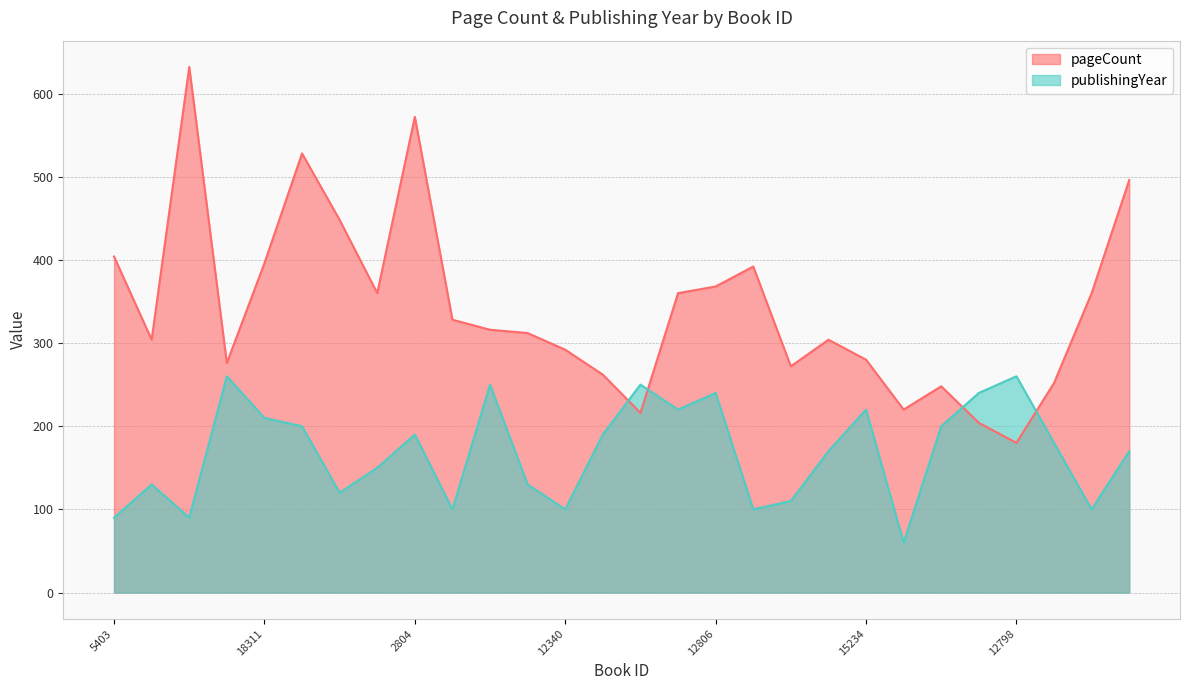

At how many categories does at least one series exceed 85?

28